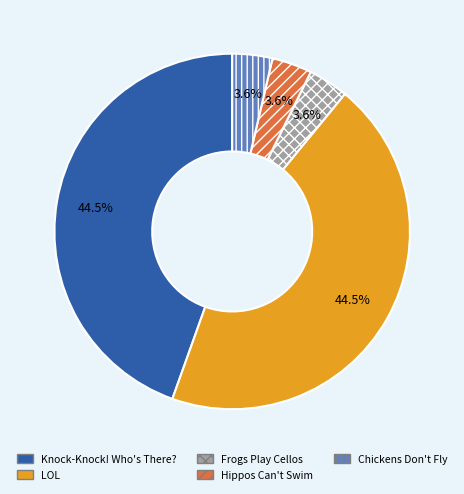

Combined, do Chickens Don't Fly and Hippos Can't Swim account for over 50%?

No